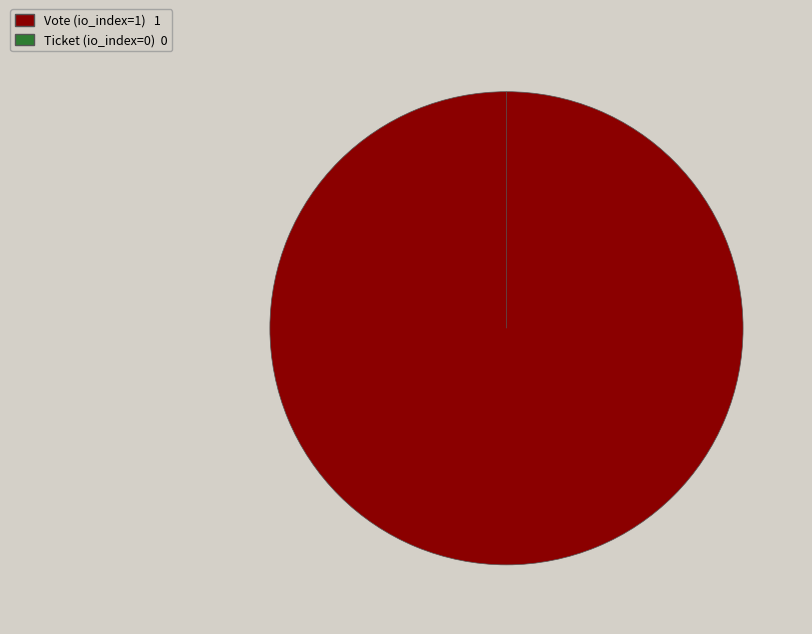

Does any single category account for the majority?

Yes